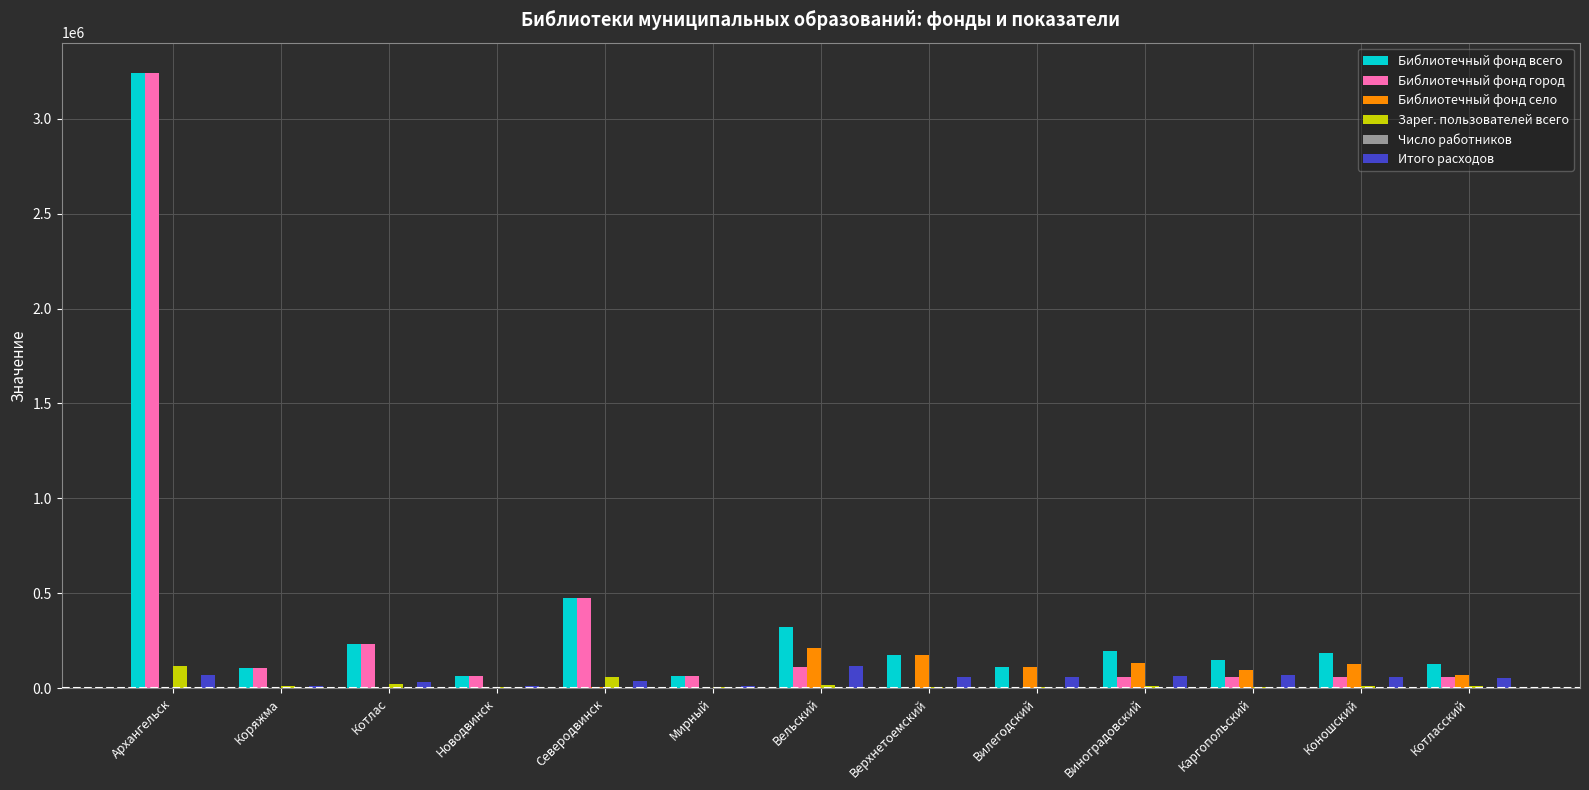

Are the bars horizontal?

No